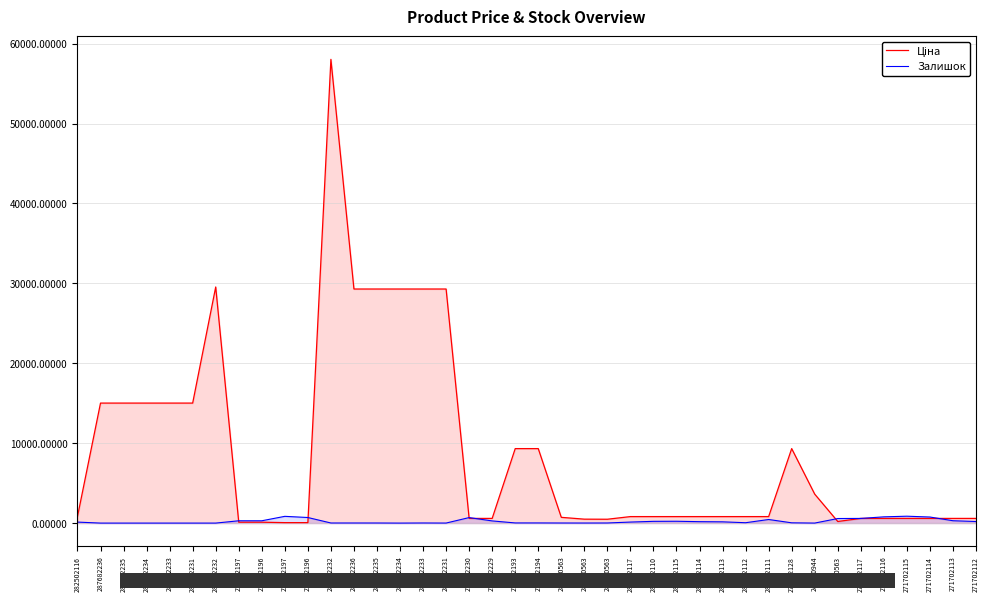

What are all the series names shown in the legend?

Ціна, Залишок